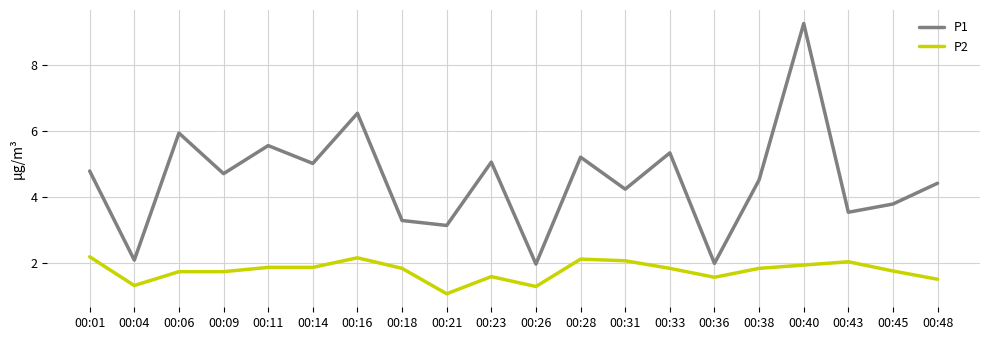

Read the P2 value at 00:48.

1.5